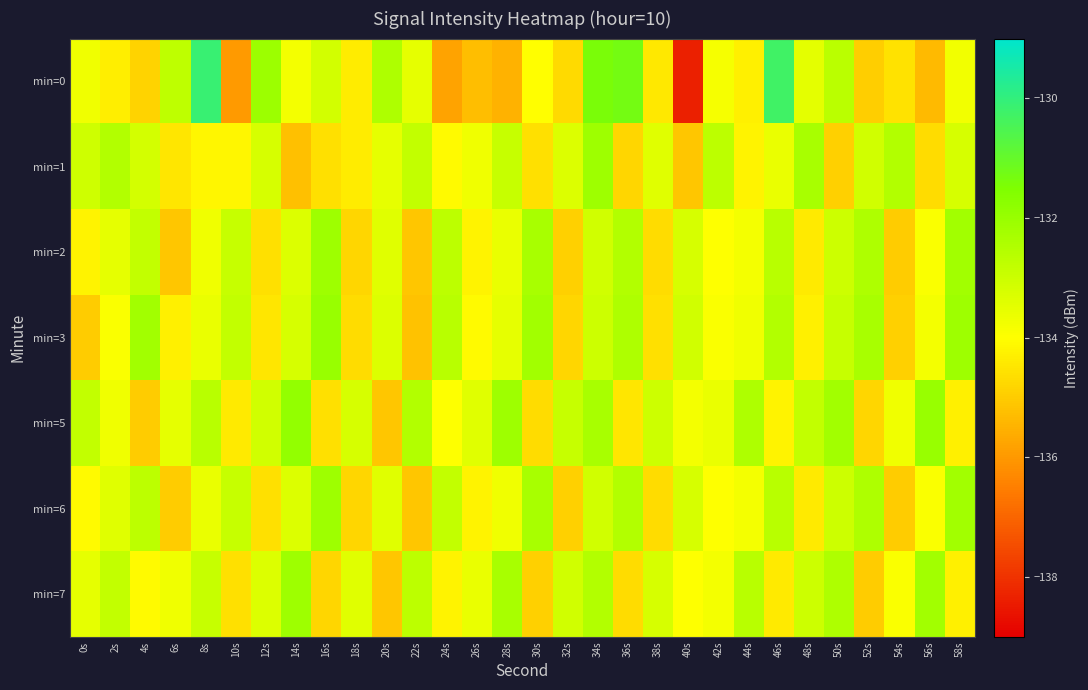

Reading right to left, list all the values displayed in this chart.

min=0: 58s=-133.7	56s=-135.3	54s=-134.6	52s=-135.0	50s=-132.7	48s=-133.5	46s=-130.3	44s=-134.3	42s=-133.8	40s=-138.4	38s=-134.5	36s=-131.3	34s=-131.4	32s=-134.7	30s=-134.0	28s=-135.5	26s=-135.3	24s=-135.8	22s=-133.5	20s=-132.4	18s=-134.4	16s=-133.1	14s=-133.8	12s=-132.1	10s=-136.0	8s=-130.1	6s=-132.7	4s=-134.9	2s=-134.3	0s=-133.7
min=1: 58s=-133.2	56s=-134.7	54s=-132.5	52s=-133.1	50s=-134.9	48s=-132.3	46s=-133.6	44s=-134.2	42s=-132.7	40s=-135.1	38s=-133.4	36s=-134.8	34s=-132.1	32s=-133.3	30s=-134.6	28s=-132.9	26s=-133.7	24s=-134.1	22s=-132.8	20s=-133.5	18s=-134.4	16s=-134.6	14s=-135.2	12s=-133.2	10s=-134.2	8s=-134.2	6s=-134.5	4s=-133.1	2s=-132.5	0s=-133.0
min=2: 58s=-132.2	56s=-133.9	54s=-135.0	52s=-132.4	50s=-133.0	48s=-134.4	46s=-132.6	44s=-133.8	42s=-134.0	40s=-133.2	38s=-134.7	36s=-132.5	34s=-133.1	32s=-134.9	30s=-132.3	28s=-133.6	26s=-134.2	24s=-132.7	22s=-135.1	20s=-133.4	18s=-134.8	16s=-132.1	14s=-133.3	12s=-134.6	10s=-132.9	8s=-133.7	6s=-135.1	4s=-132.8	2s=-133.5	0s=-134.2
min=3: 58s=-132.1	56s=-133.8	54s=-134.9	52s=-132.3	50s=-132.9	48s=-134.3	46s=-132.5	44s=-133.7	42s=-133.9	40s=-133.1	38s=-134.6	36s=-132.4	34s=-133.0	32s=-134.8	30s=-132.2	28s=-133.5	26s=-134.1	24s=-132.6	22s=-135.2	20s=-133.3	18s=-134.7	16s=-132.0	14s=-133.2	12s=-134.5	10s=-132.8	8s=-133.6	6s=-134.3	4s=-132.2	2s=-133.9	0s=-135.0
min=5: 58s=-134.3	56s=-132.0	54s=-133.7	52s=-134.8	50s=-132.2	48s=-132.8	46s=-134.2	44s=-132.4	42s=-133.6	40s=-133.8	38s=-133.0	36s=-134.5	34s=-132.3	32s=-132.9	30s=-134.7	28s=-132.1	26s=-133.4	24s=-134.0	22s=-132.5	20s=-135.1	18s=-133.2	16s=-134.6	14s=-131.9	12s=-133.1	10s=-134.4	8s=-132.6	6s=-133.5	4s=-135.0	2s=-133.7	0s=-132.8
min=6: 58s=-132.2	56s=-133.9	54s=-135.0	52s=-132.4	50s=-133.0	48s=-134.4	46s=-132.6	44s=-133.8	42s=-134.0	40s=-133.2	38s=-134.7	36s=-132.5	34s=-133.1	32s=-134.9	30s=-132.3	28s=-133.7	26s=-134.2	24s=-132.8	22s=-135.1	20s=-133.4	18s=-134.8	16s=-132.1	14s=-133.3	12s=-134.6	10s=-132.9	8s=-133.6	6s=-135.0	4s=-132.7	2s=-133.4	0s=-134.1
min=7: 58s=-134.3	56s=-132.2	54s=-133.9	52s=-135.0	50s=-132.4	48s=-133.0	46s=-134.4	44s=-132.6	42s=-133.8	40s=-134.0	38s=-133.2	36s=-134.7	34s=-132.5	32s=-133.1	30s=-134.9	28s=-132.3	26s=-133.6	24s=-134.2	22s=-132.7	20s=-135.1	18s=-133.4	16s=-134.8	14s=-132.1	12s=-133.3	10s=-134.6	8s=-132.9	6s=-133.7	4s=-134.1	2s=-132.8	0s=-133.5